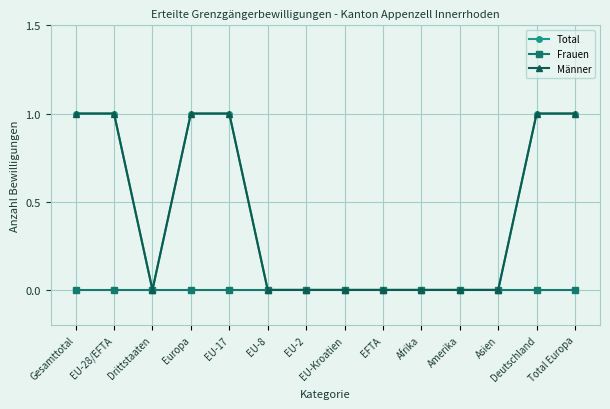

What is the sum of the Männer values at EU-2 and Total Europa?

1